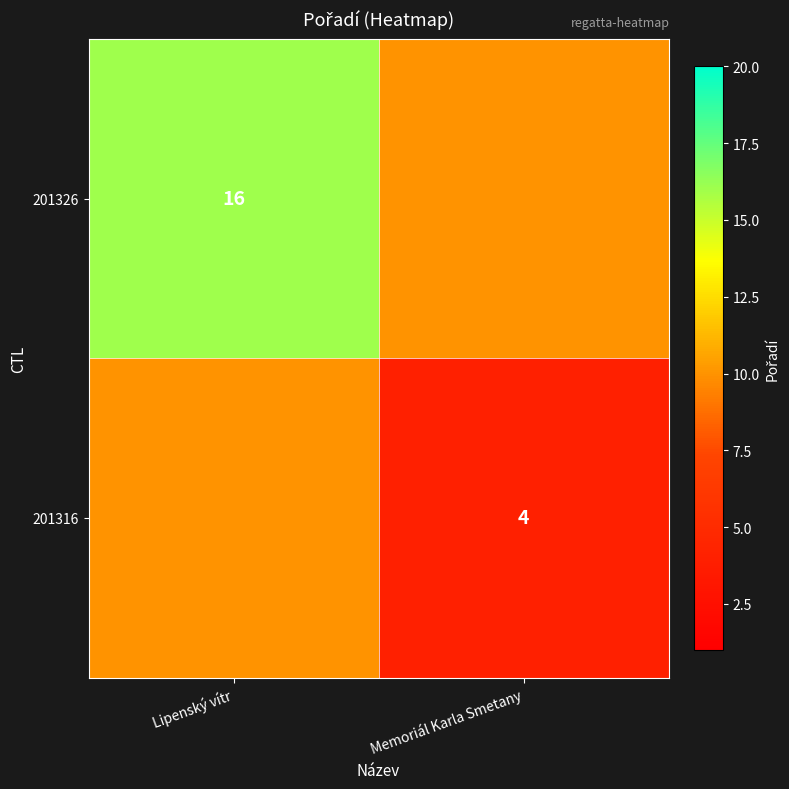

What is the spread (max minus min) of values at Memoriál Karla Smetany?

6